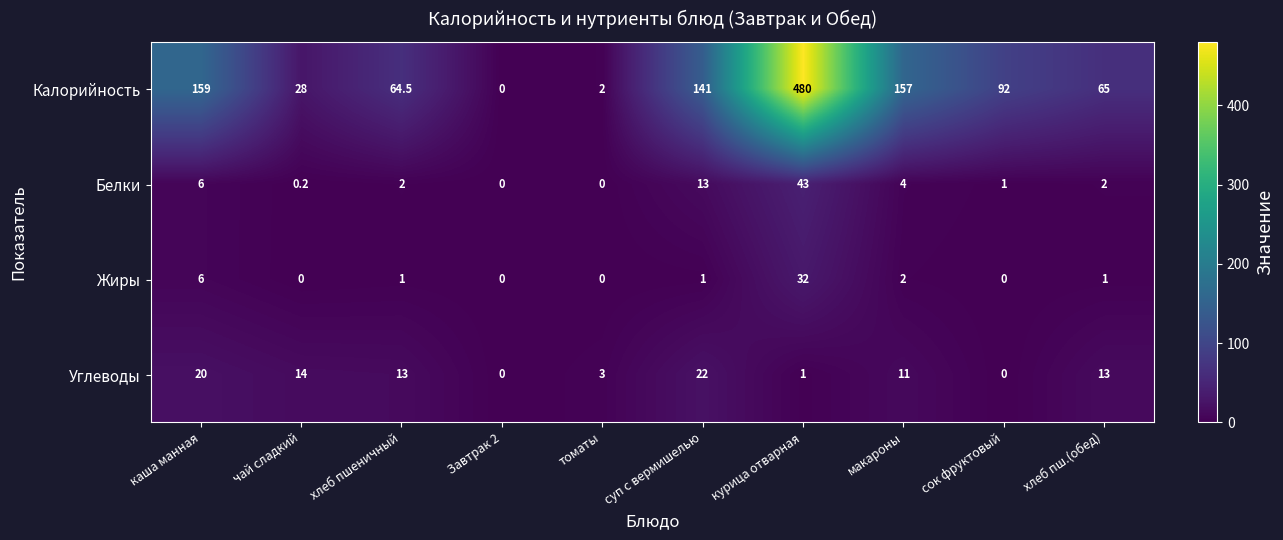

At курица отварная, list the series in order from largest to smallest.

Калорийность, Белки, Жиры, Углеводы